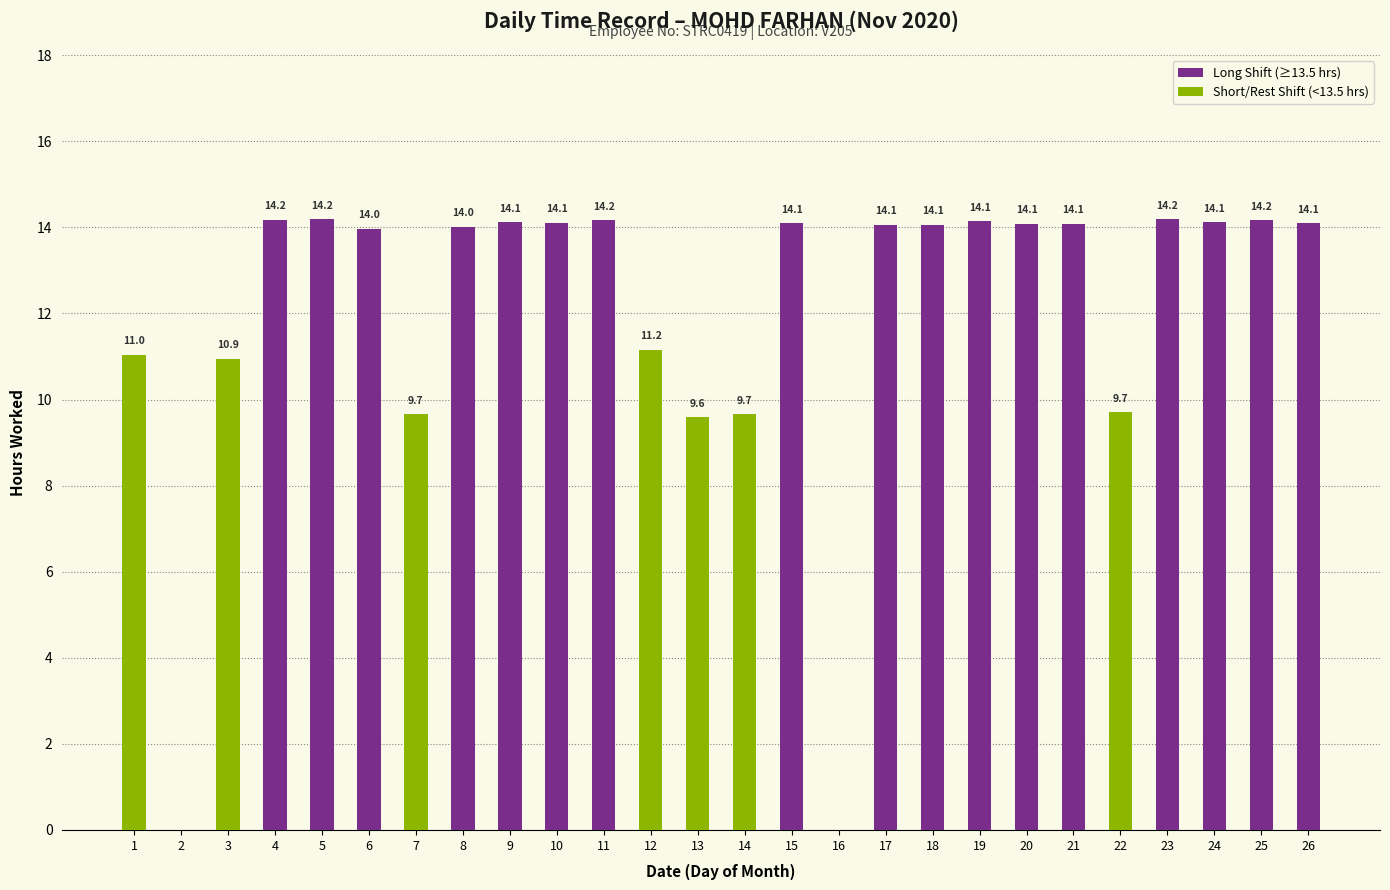

Between 23 and 11, which is larger?

23